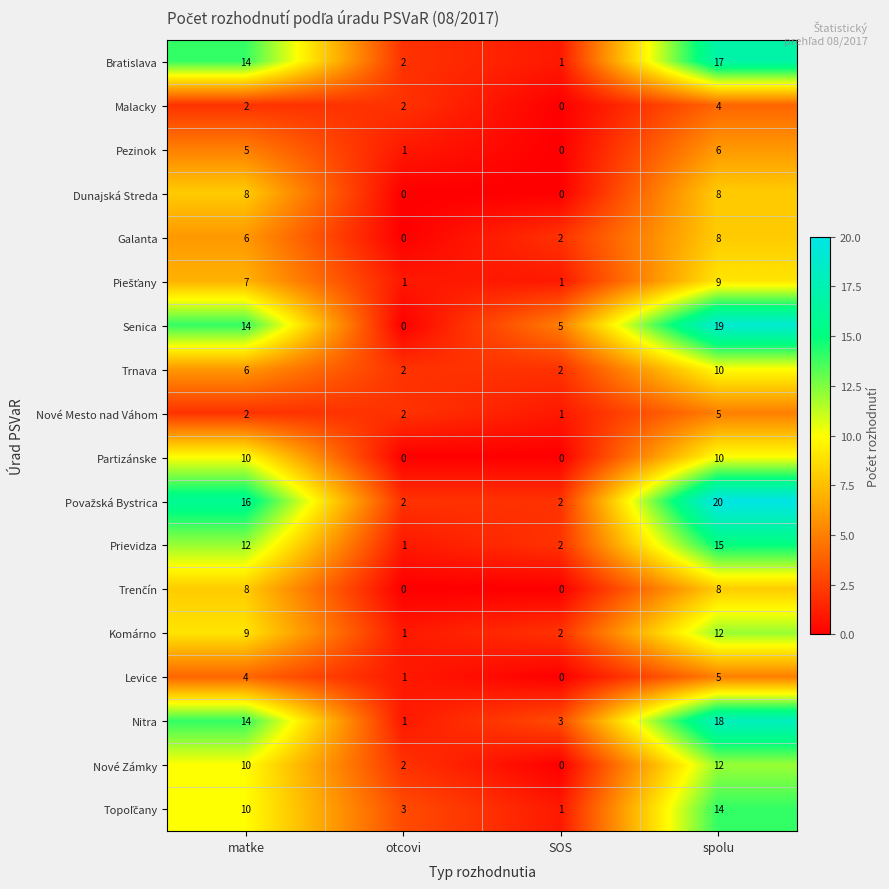

Which series has the widest spread of values?

Senica